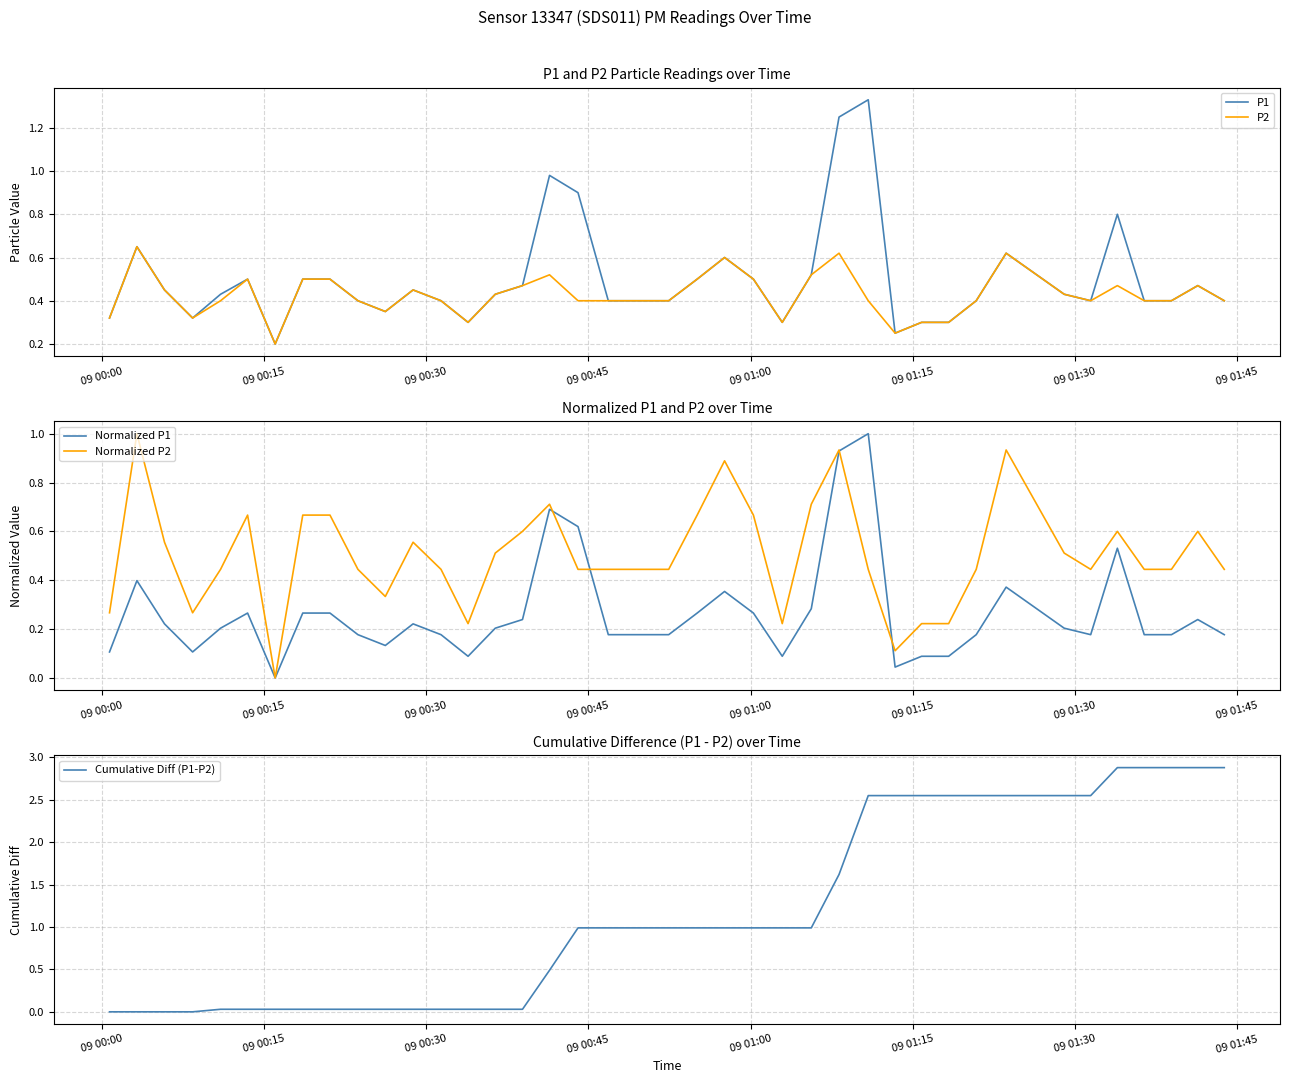

What is the highest value of the Cumulative Diff (P1-P2) series?

2.9